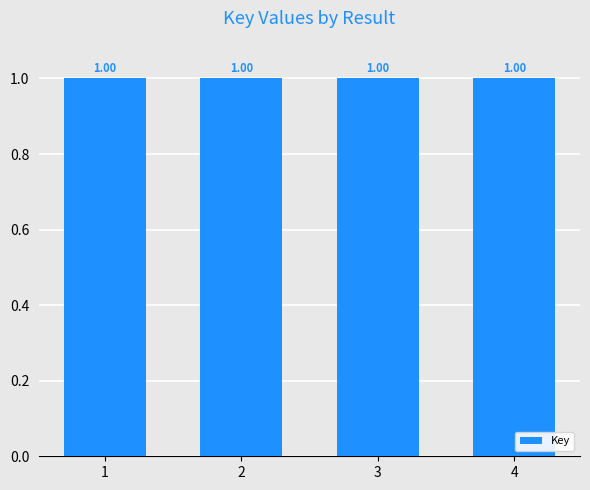

What is the sum of the values at 4 and 2?

2.0